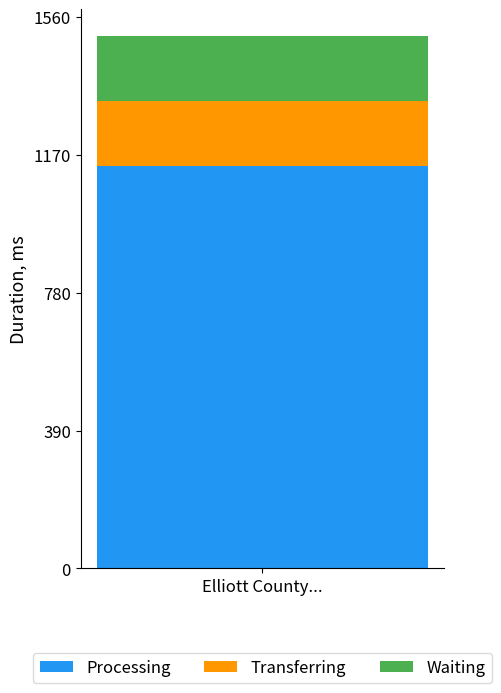

Read the Processing value at Elliott County....

1138.6